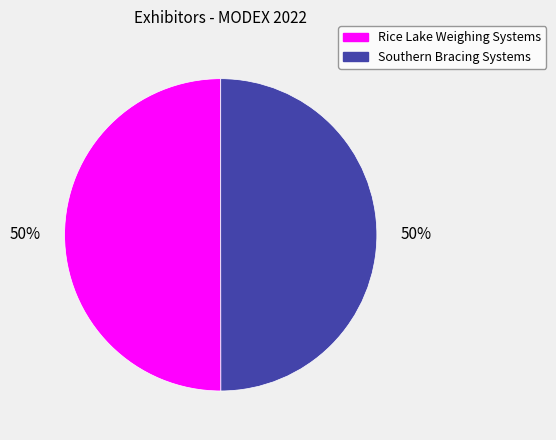

How many slices are in this pie chart?

2